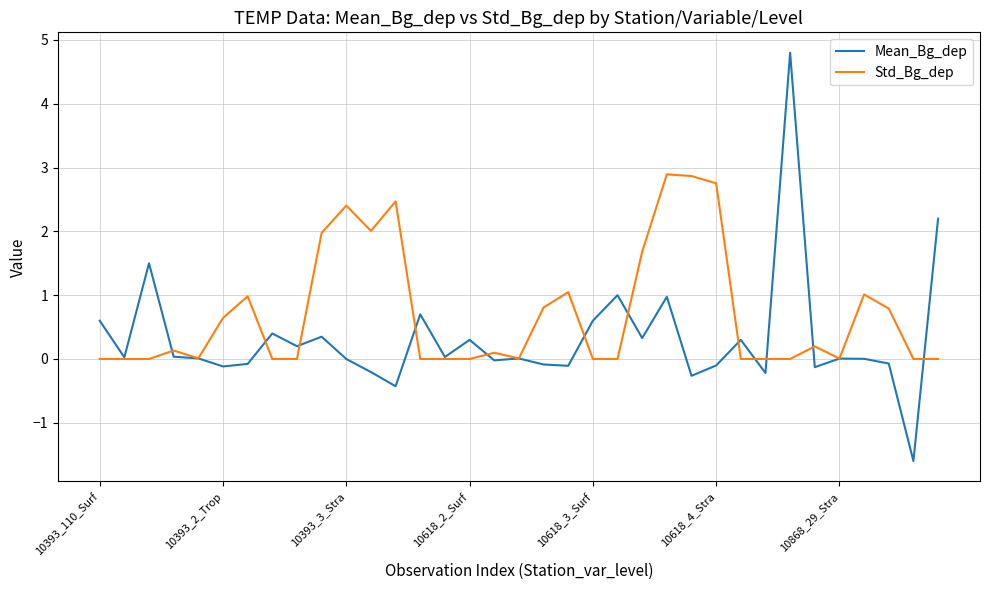

At how many categories does at least one series exceed 3?

1